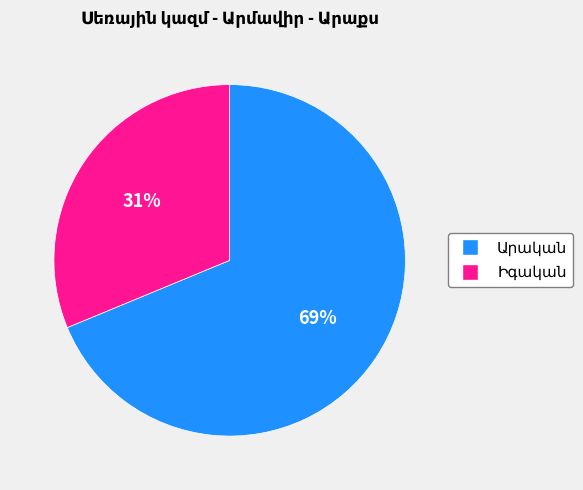

To the nearest percent, what is the average slice percentage?

50%